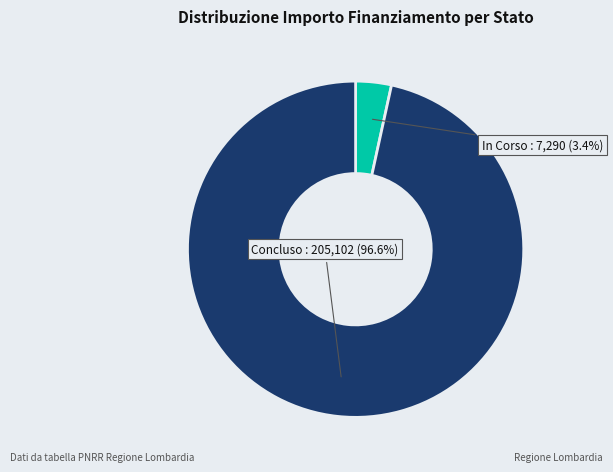

Which has a higher value, Concluso or In Corso?

Concluso